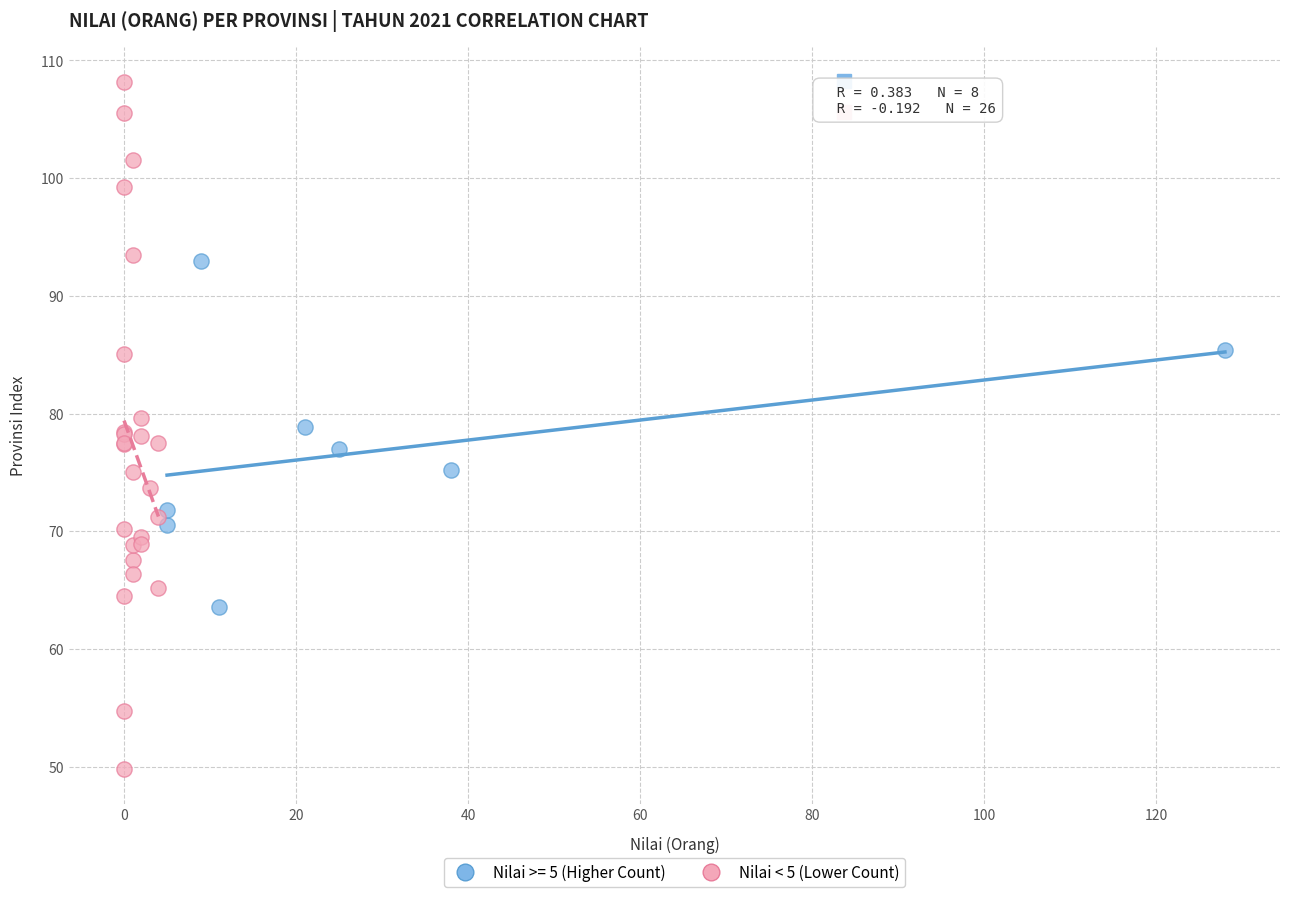

Which series reaches the maximum Y coordinate?

Nilai < 5 (Lower Count)